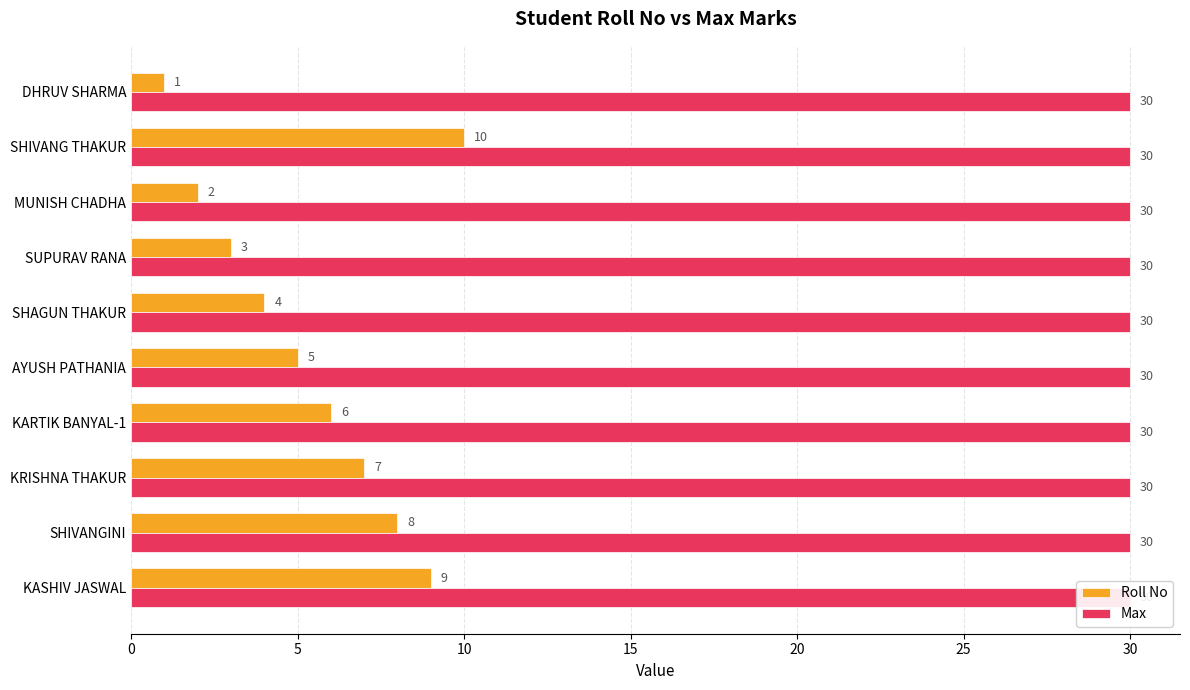

List the series in order of their peak value, lowest first.

Max, Roll No